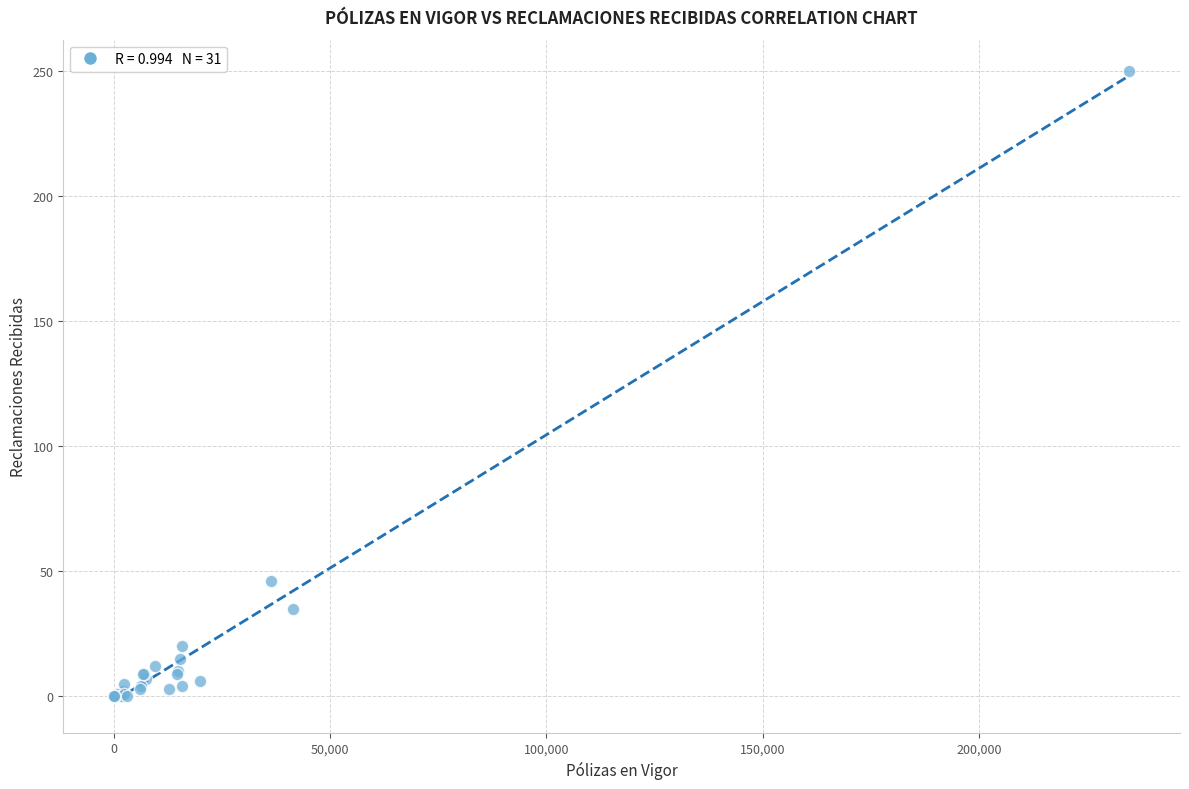

What Y value in the scatter plot is closest to 125?

46